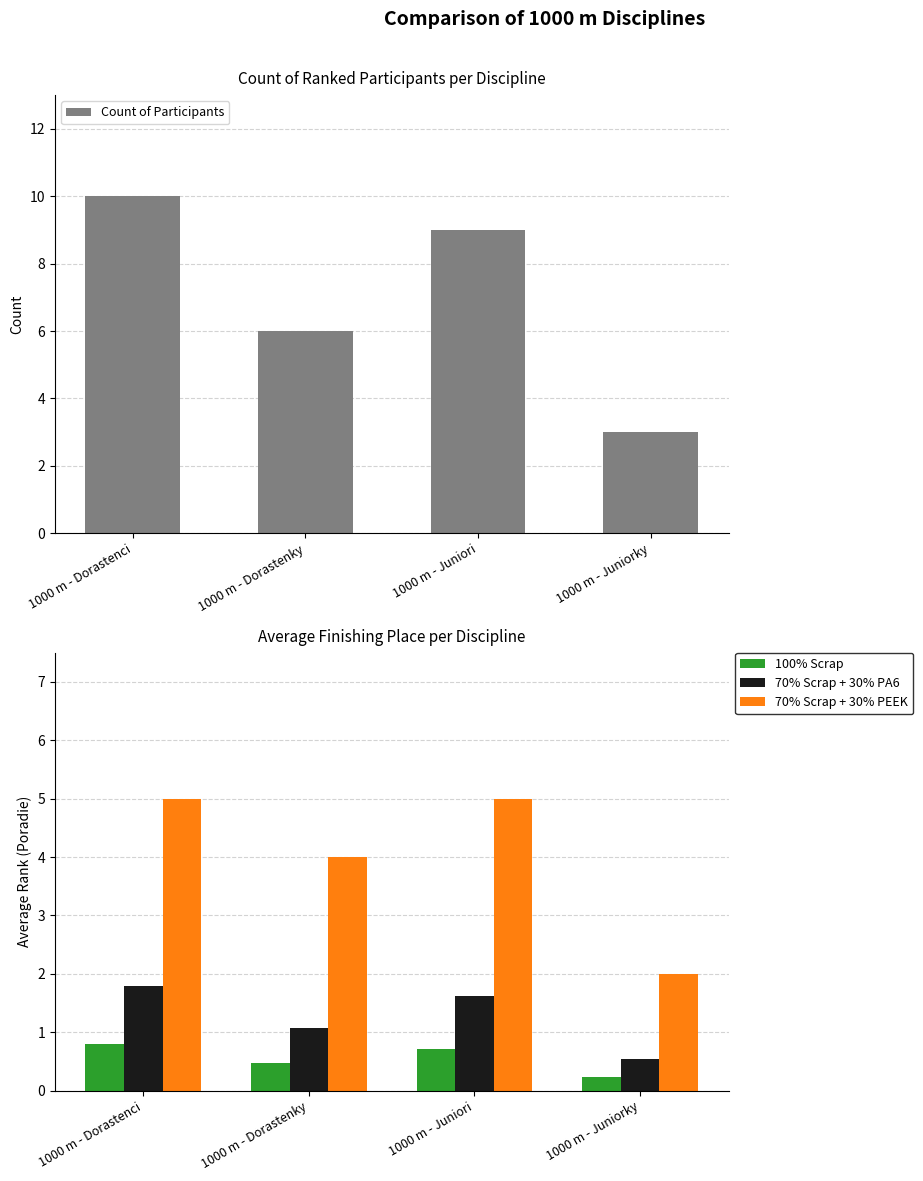

Which category has the highest value in the 100% Scrap series?

1000 m - Dorastenci